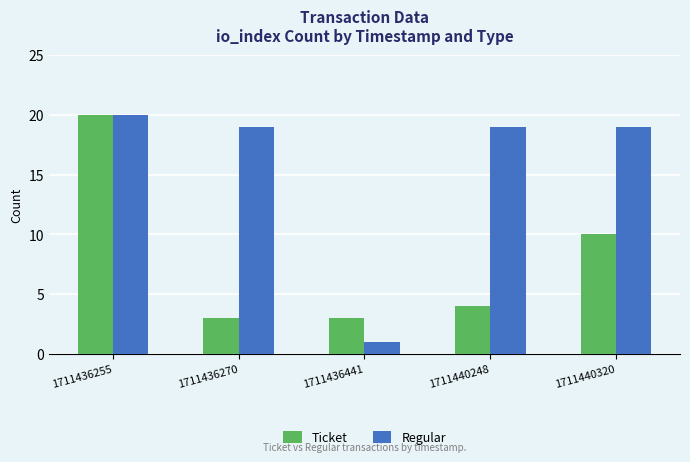

What is the sum of the Regular values at 1711436441 and 1711440320?

20